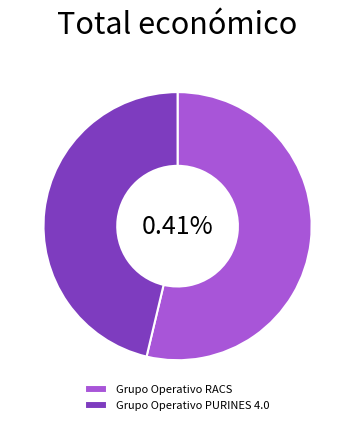

How many segments does this pie chart have?

2